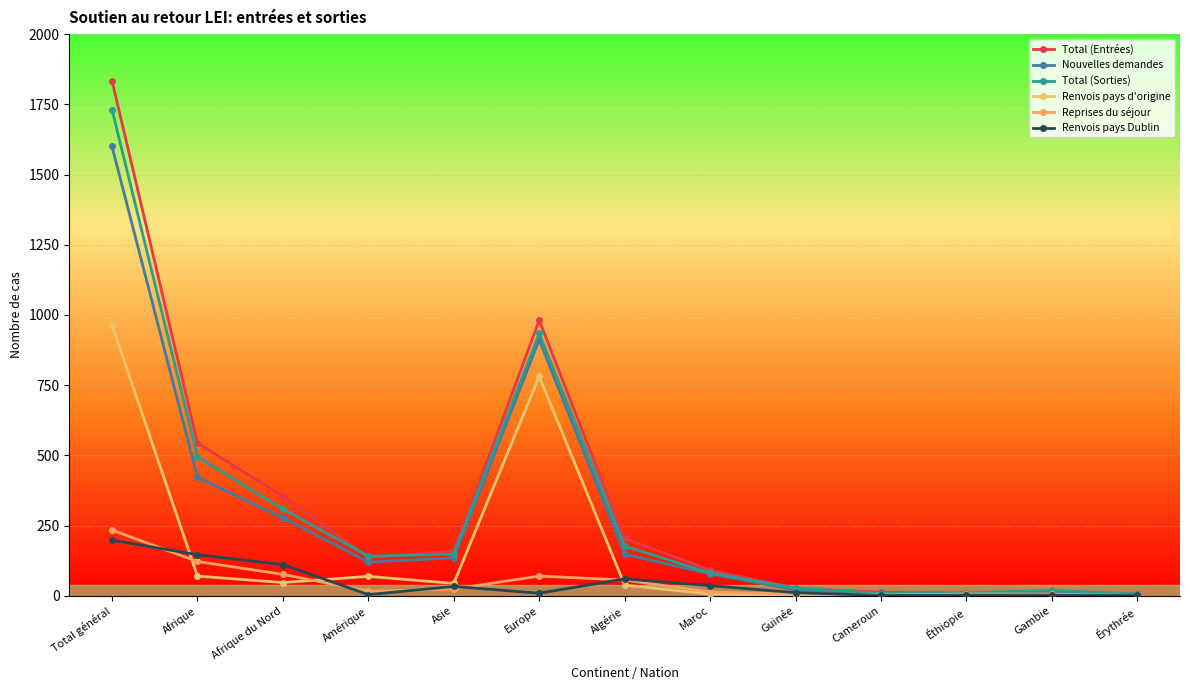

Reading right to left, what are all the values shown in this chart?

Total (Entrées): Érythrée=7	Gambie=15	Éthiopie=10	Cameroun=12	Guinée=27	Maroc=91	Algérie=204	Europe=981	Asie=159	Amérique=136	Afrique du Nord=354	Afrique=544	Total général=1834
Nouvelles demandes: Érythrée=6	Gambie=9	Éthiopie=4	Cameroun=9	Guinée=21	Maroc=78	Algérie=148	Europe=911	Asie=135	Amérique=120	Afrique du Nord=278	Afrique=422	Total général=1600
Total (Sorties): Érythrée=6	Gambie=19	Éthiopie=10	Cameroun=8	Guinée=28	Maroc=81	Algérie=177	Europe=934	Asie=148	Amérique=141	Afrique du Nord=309	Afrique=495	Total général=1731
Renvois pays d'origine: Érythrée=0	Gambie=2	Éthiopie=0	Cameroun=2	Guinée=1	Maroc=6	Algérie=38	Europe=781	Asie=44	Amérique=69	Afrique du Nord=47	Afrique=70	Total général=964
Reprises du séjour: Érythrée=1	Gambie=6	Éthiopie=6	Cameroun=3	Guinée=6	Maroc=13	Algérie=56	Europe=70	Asie=24	Amérique=16	Afrique du Nord=76	Afrique=122	Total général=234
Renvois pays Dublin: Érythrée=1	Gambie=2	Éthiopie=2	Cameroun=1	Guinée=11	Maroc=36	Algérie=60	Europe=9	Asie=33	Amérique=4	Afrique du Nord=111	Afrique=146	Total général=198